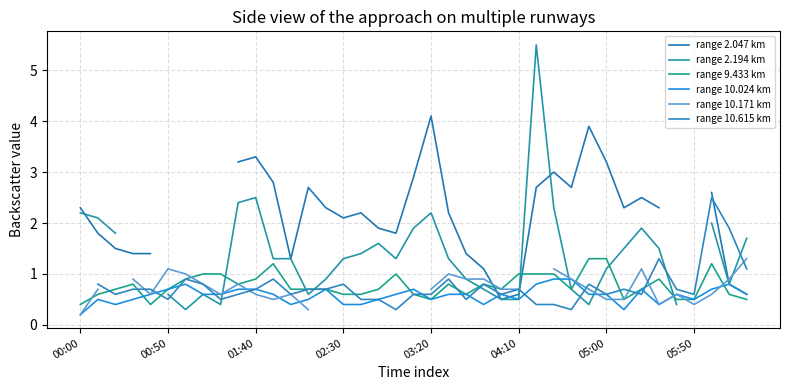

The value of range 10.024 km at 01:40 is 0.2. True or false?

False